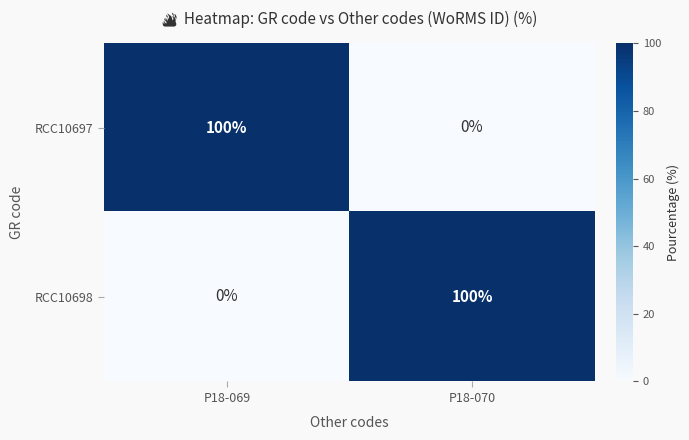

At P18-070, list the series in order from smallest to largest.

RCC10697, RCC10698